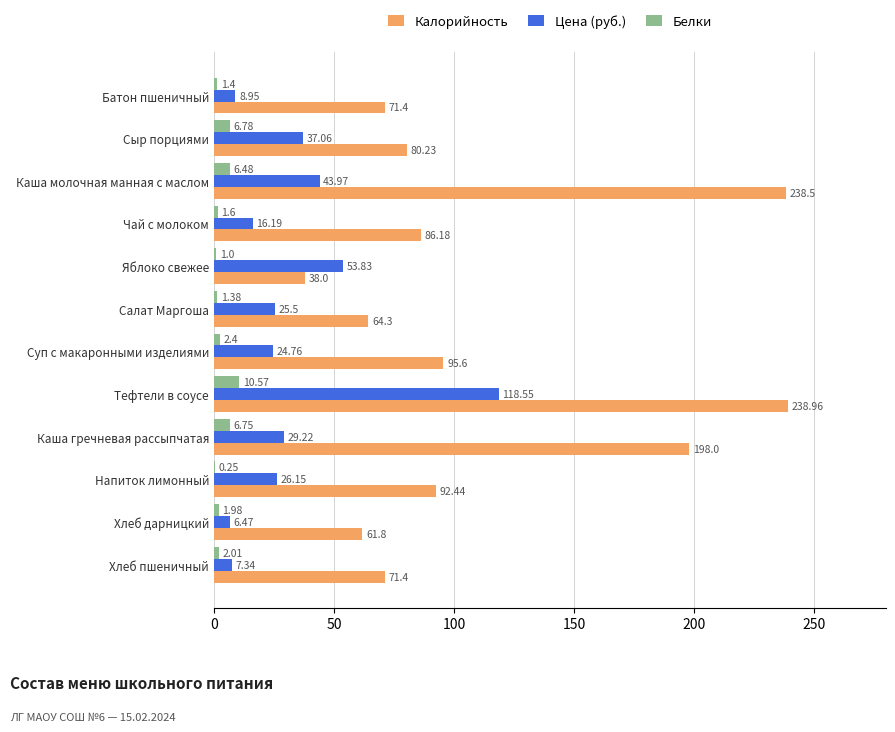

Which series has the largest total across all categories?

Калорийность